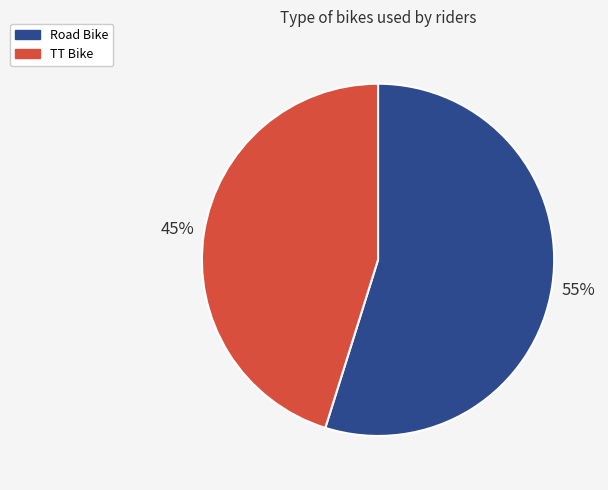

Combined, do Road Bike and TT Bike account for over 50%?

Yes